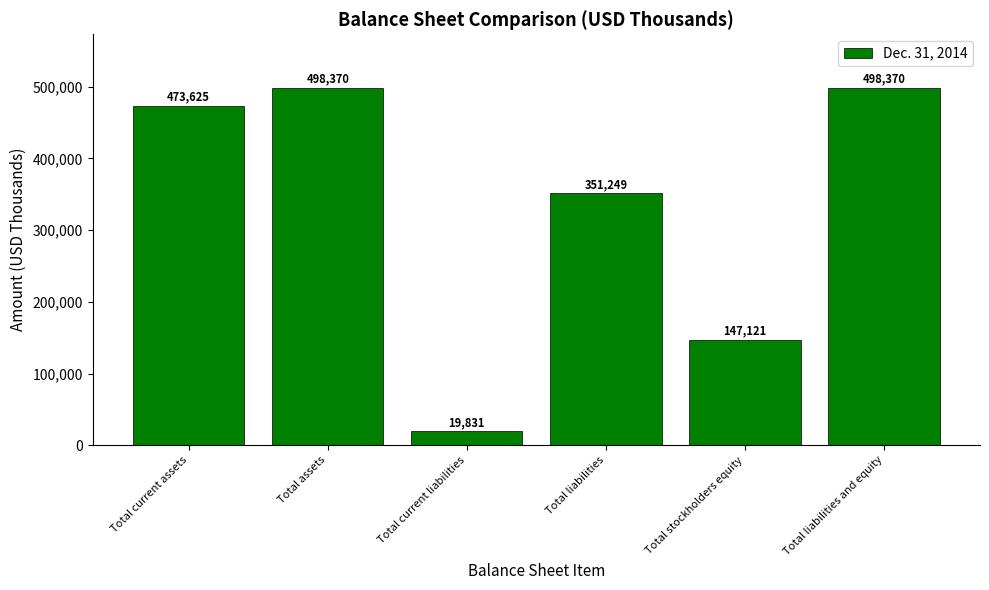

What is the approximate value at Total assets, to the nearest 50?

498350